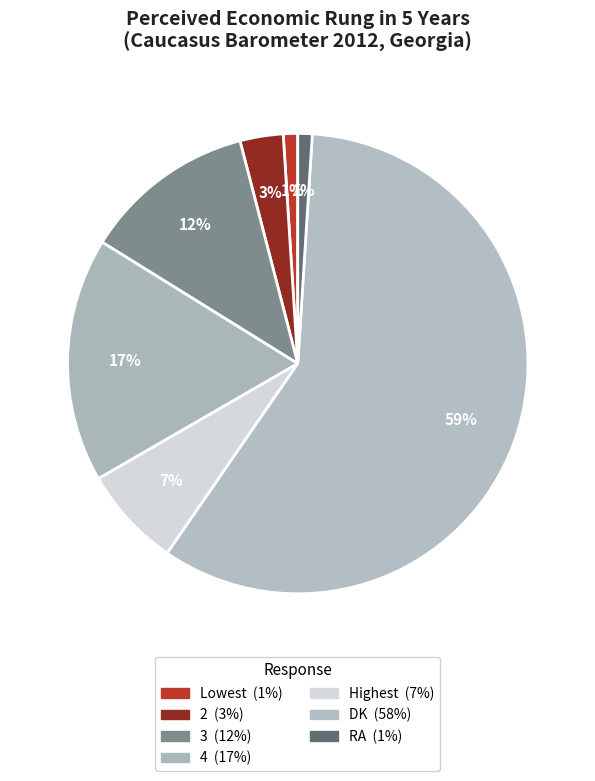

Does Lowest represent more than half of the total?

No